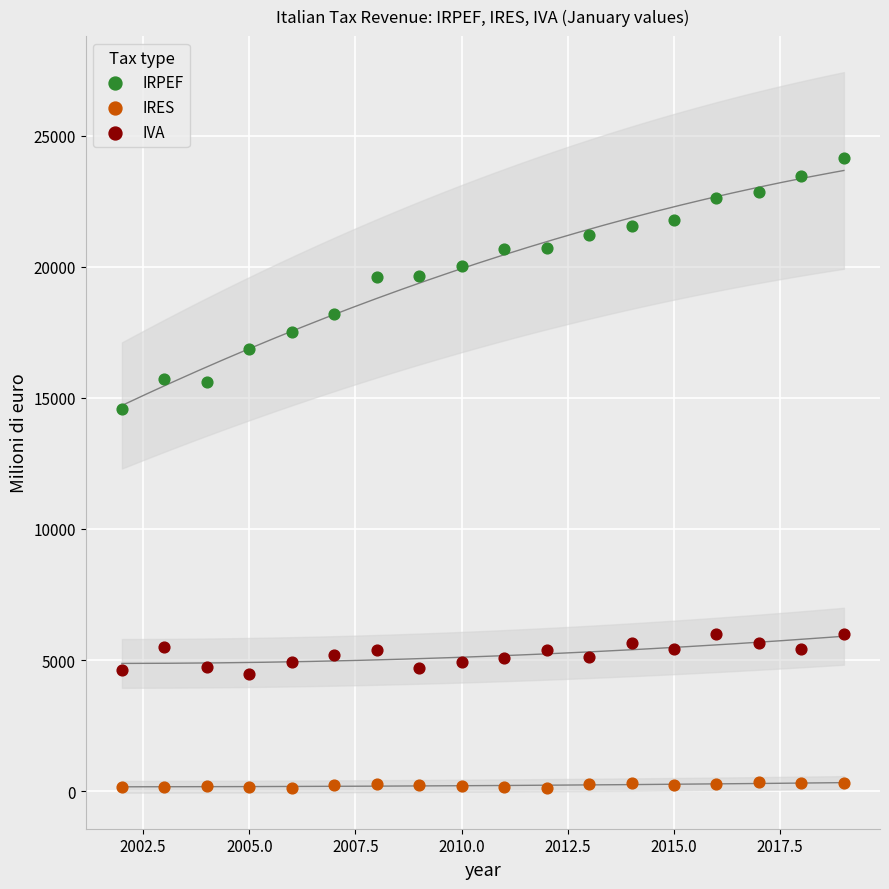

Across all series, what Y value is closest to 12136?

14561